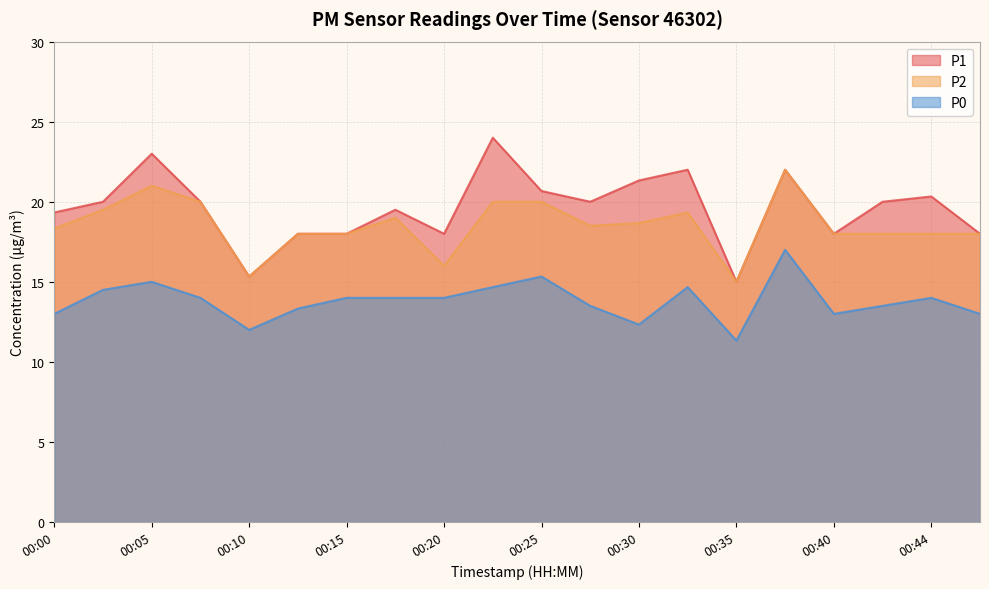

At how many categories does at least one series exceed 13?

20